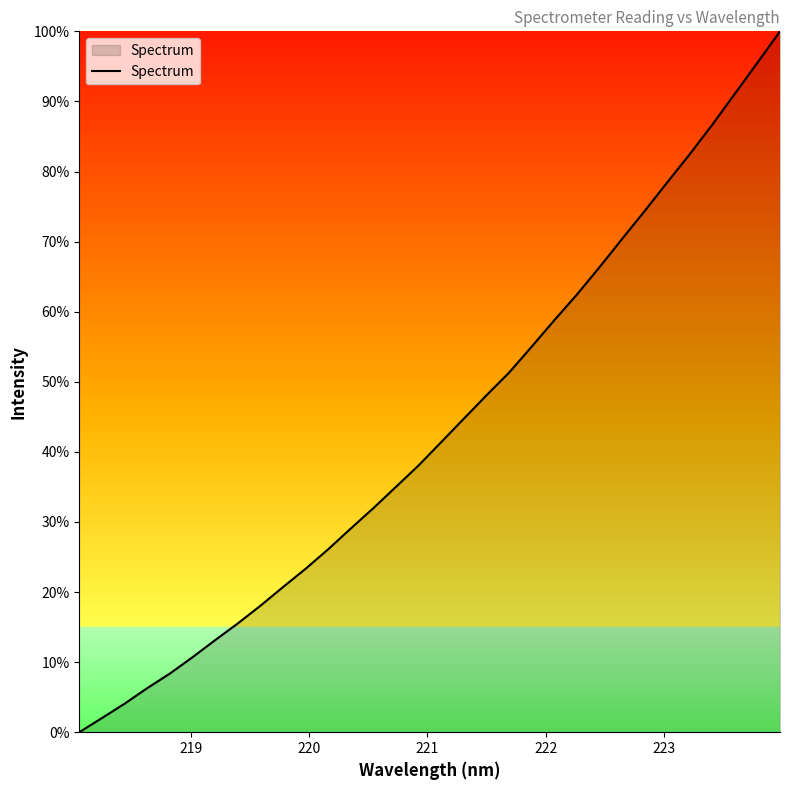

What is the maximum value shown in the chart?

100.0